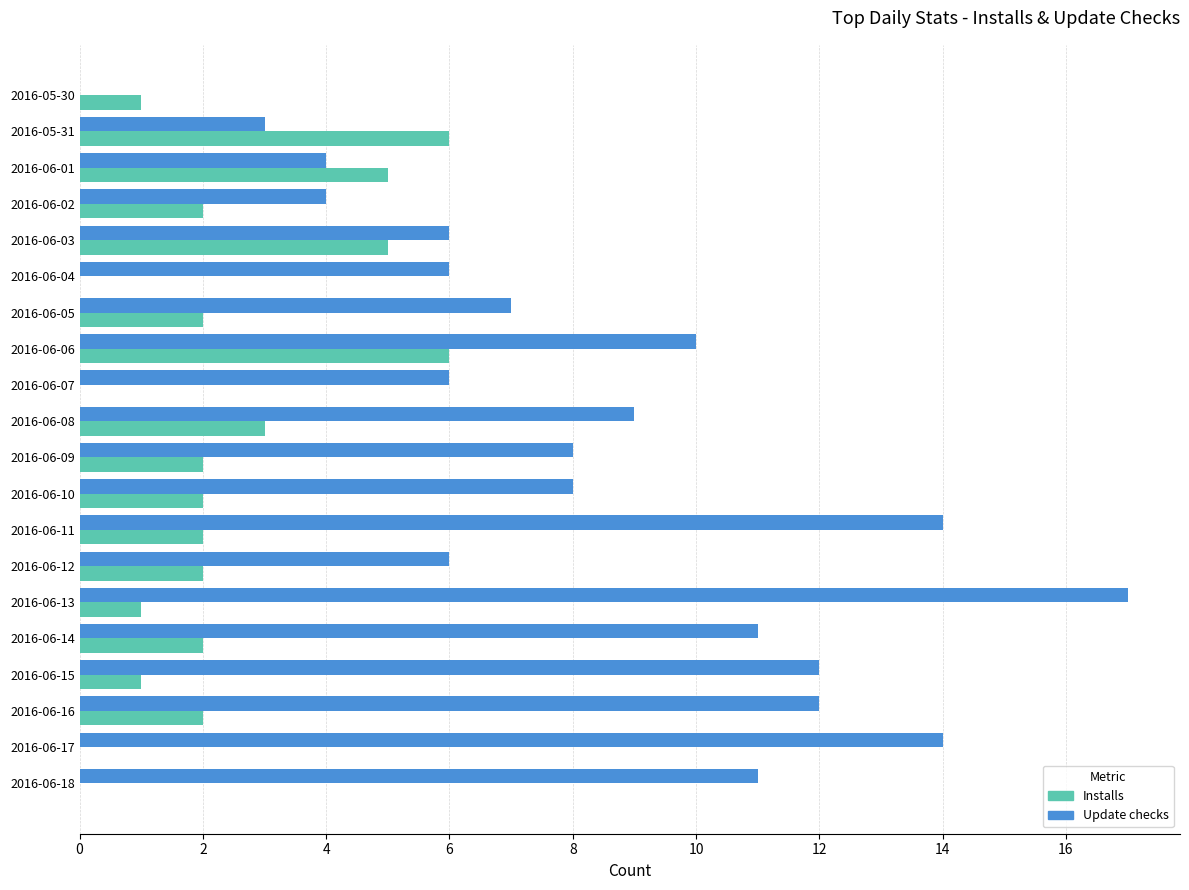

Between 2016-06-05 and 2016-06-13, which series saw the biggest shift?

Update checks